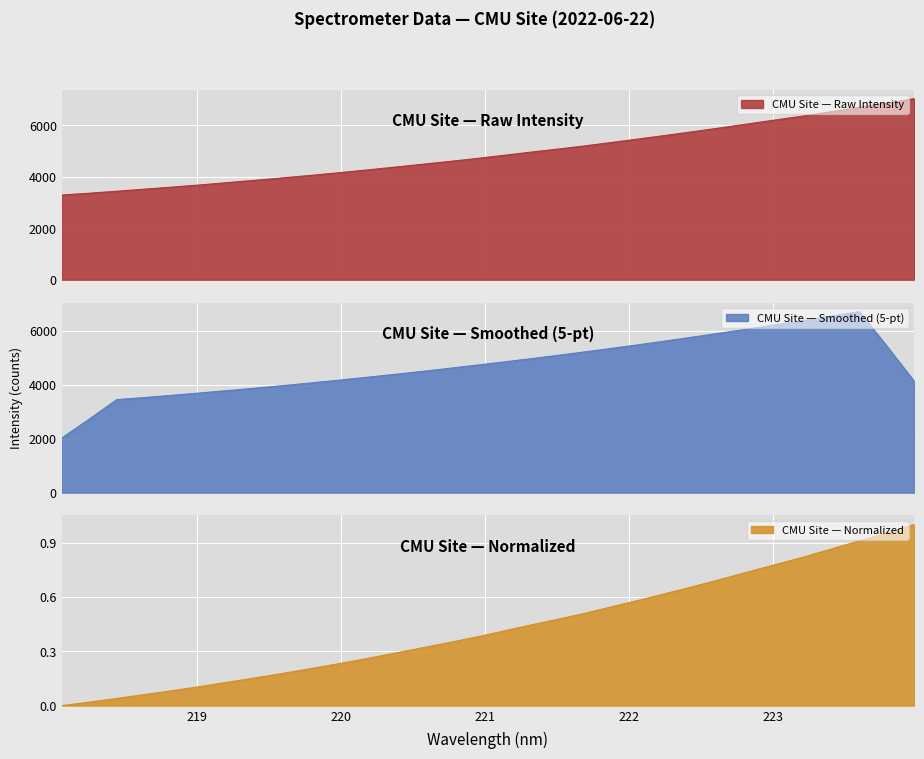

The value of 218-224 nm at 31 is 2977.2. True or false?

False